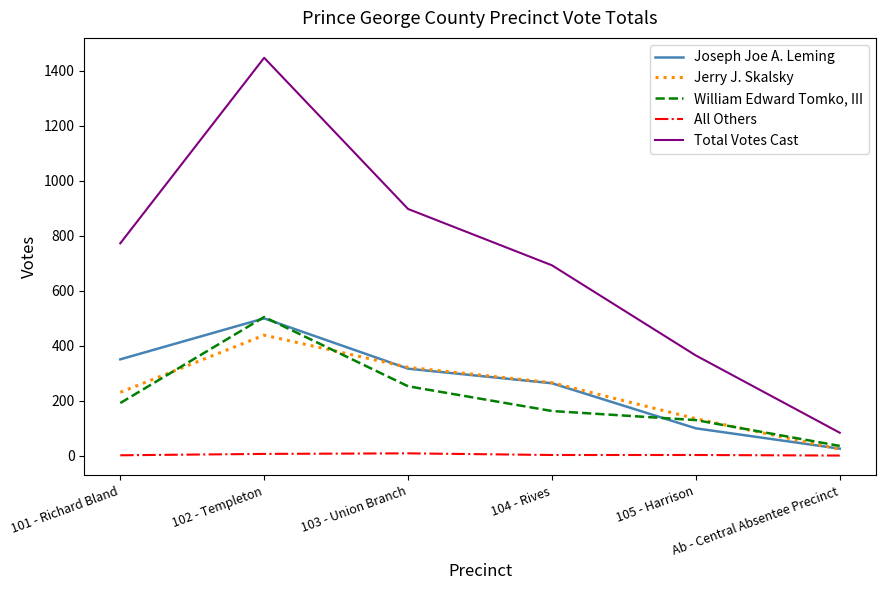

At which label does All Others first exceed 2?

102 - Templeton